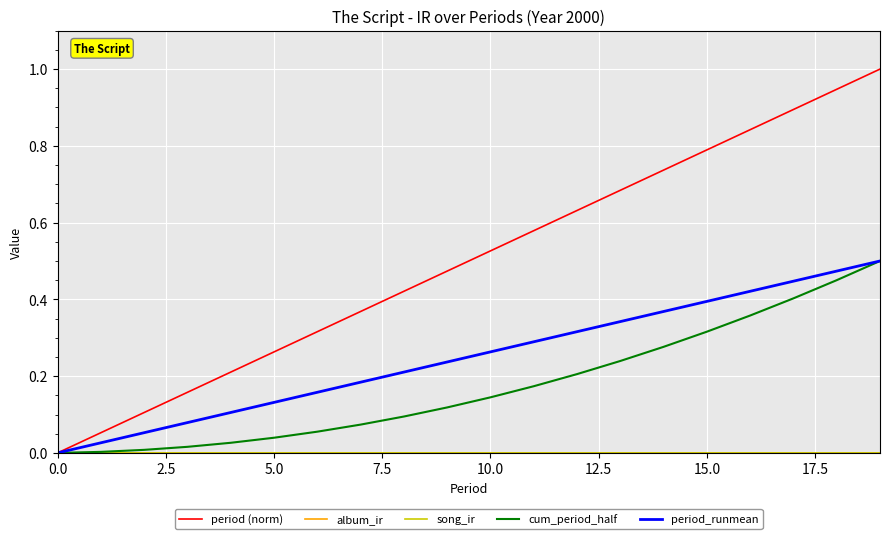

True or false: song_ir and cum_period_half cross at least once.

False